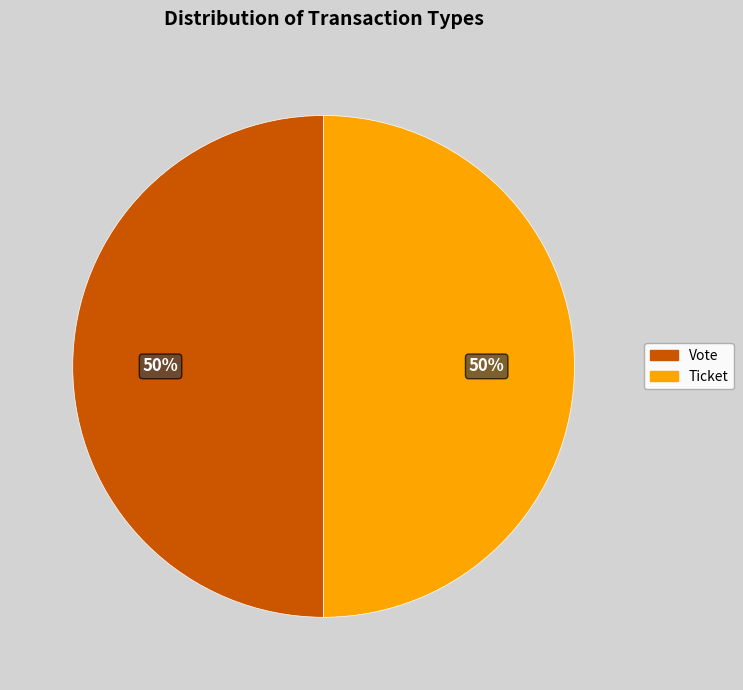

What is the ratio of the value at Vote to the value at Ticket?

1.0